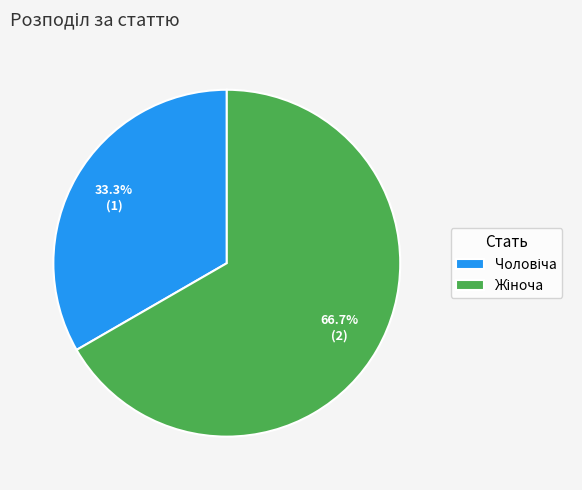

Is there a majority slice in this chart?

Yes